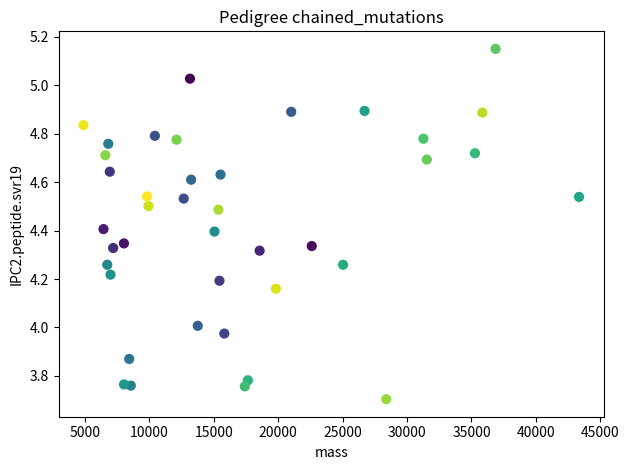

What is the range of X values (max minus min)?

38448.2